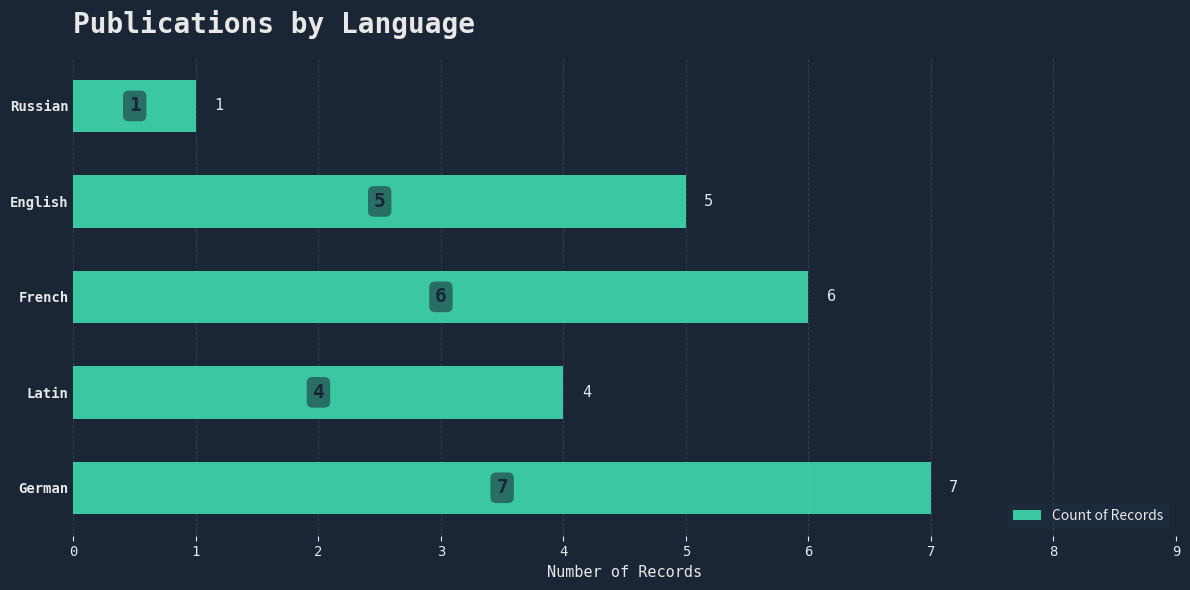

Between German and Russian, which is larger?

German